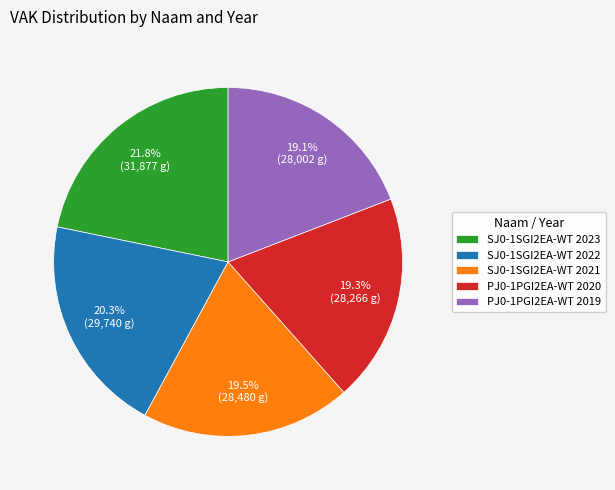

Which slice is the largest?

SJ0-1SGI2EA-WT 2023